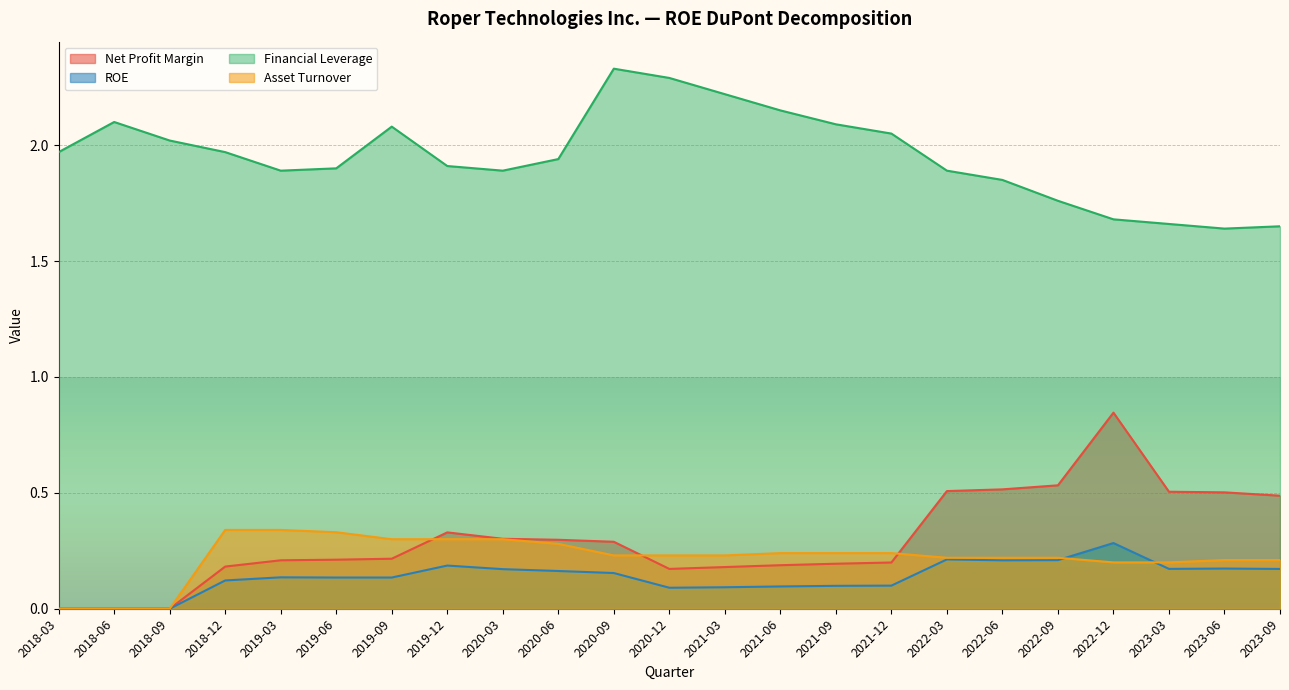

Where is the first local maximum for ROE?

2019-03